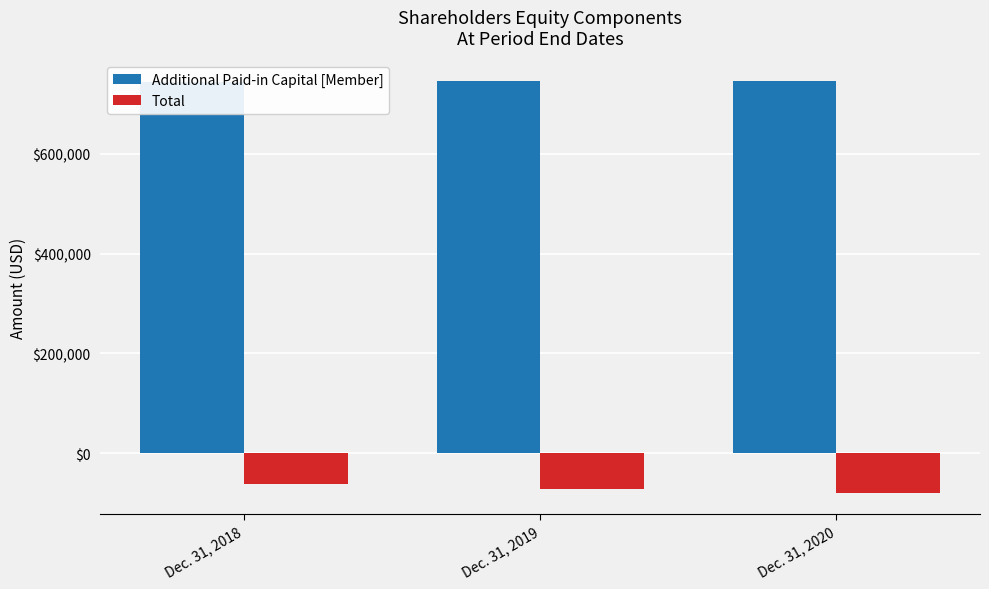

How many Additional Paid-in Capital [Member] values are between 745104 and 746227?

3